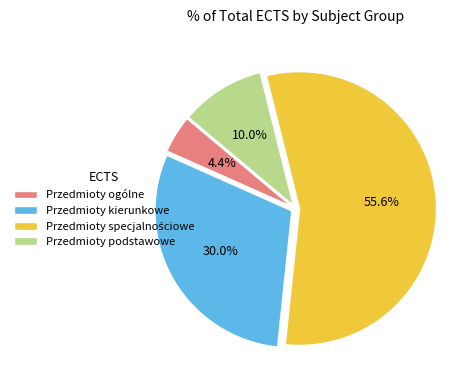

Between Przedmioty ogólne and Przedmioty podstawowe, which is larger?

Przedmioty podstawowe